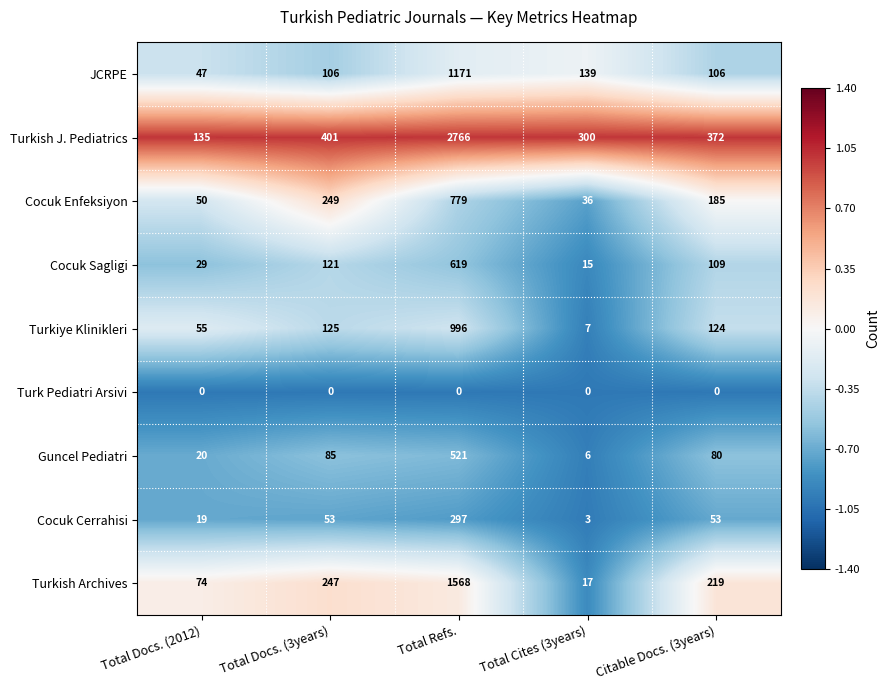

What is the sum of all Cocuk Enfeksiyon values?

1299